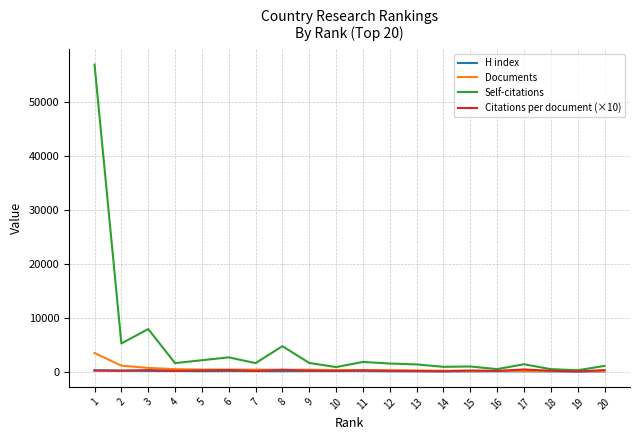

Which series has the largest range (max minus min)?

Self-citations